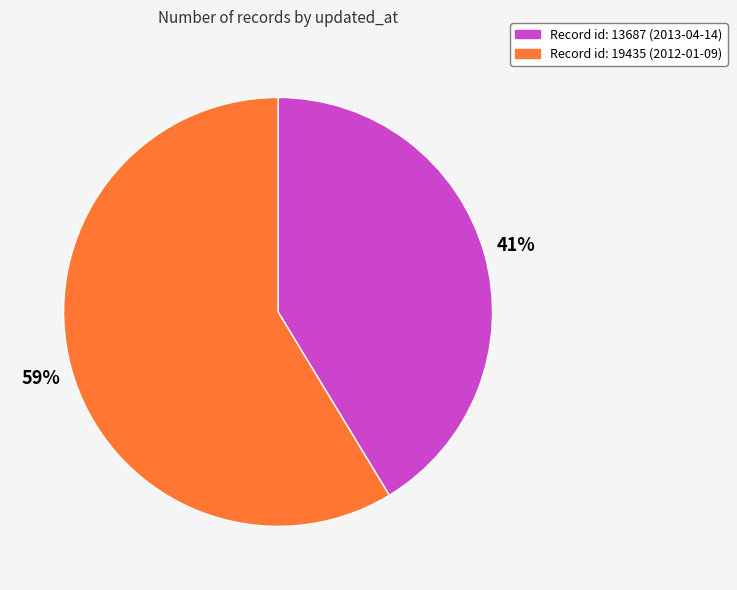

Rank the categories by value from highest to lowest.

Record id: 19435 (2012-01-09), Record id: 13687 (2013-04-14)